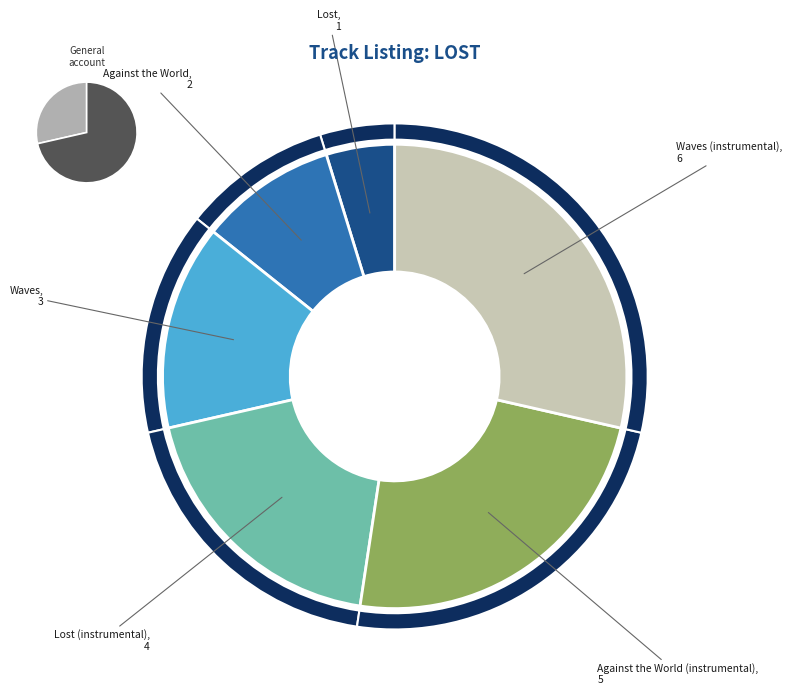

How many slices are in this pie chart?

6